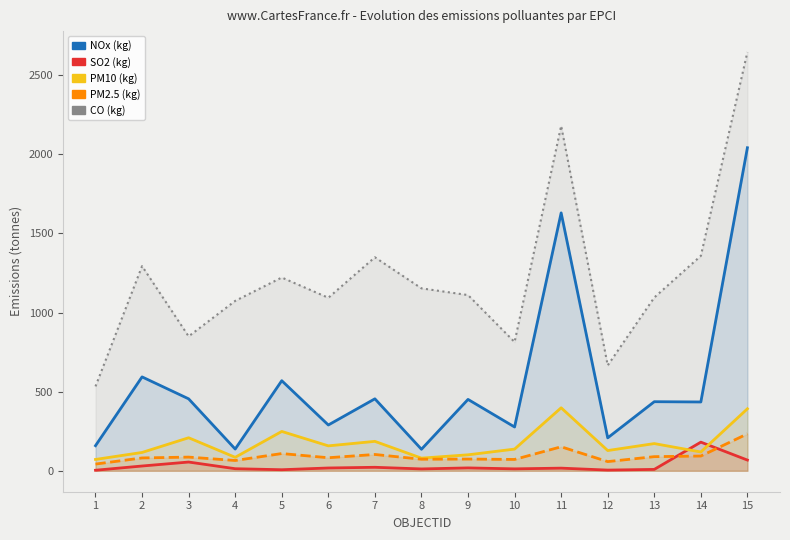

True or false: so2_kg and nox_kg intersect in this chart.

False